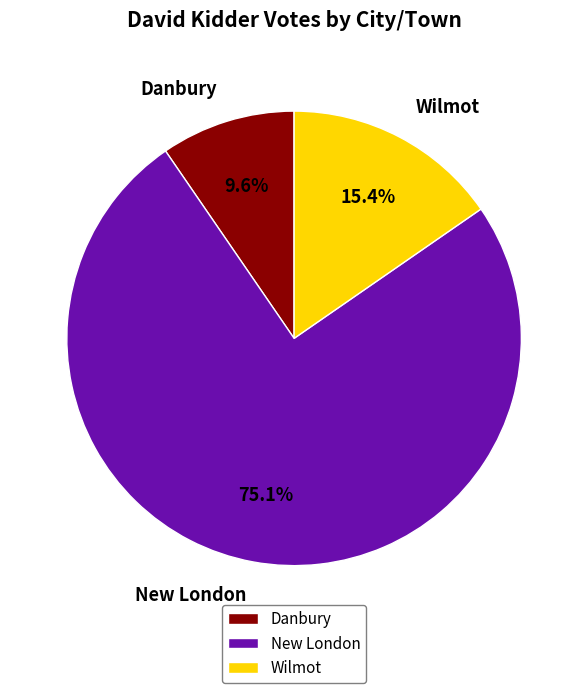

To the nearest percent, what is the difference between the largest and smallest slice percentages?

65%